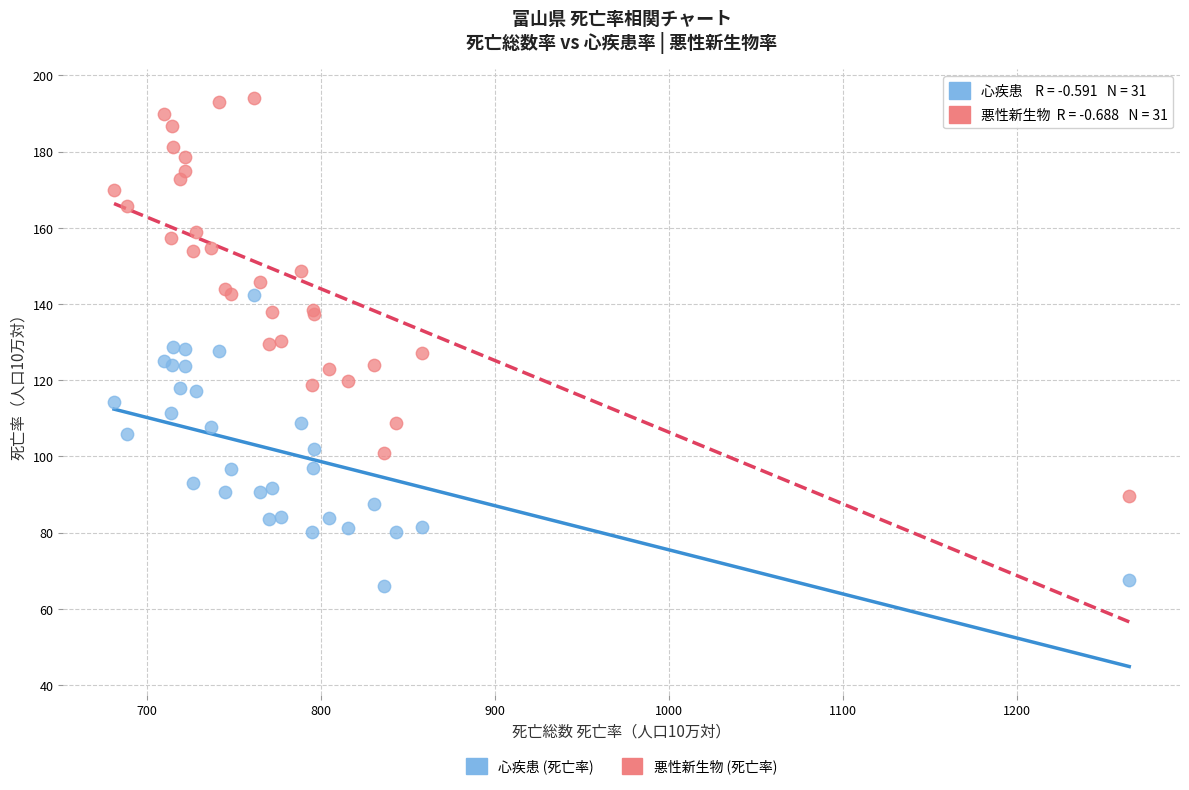

Which series reaches the maximum Y coordinate?

悪性新生物 (死亡率)